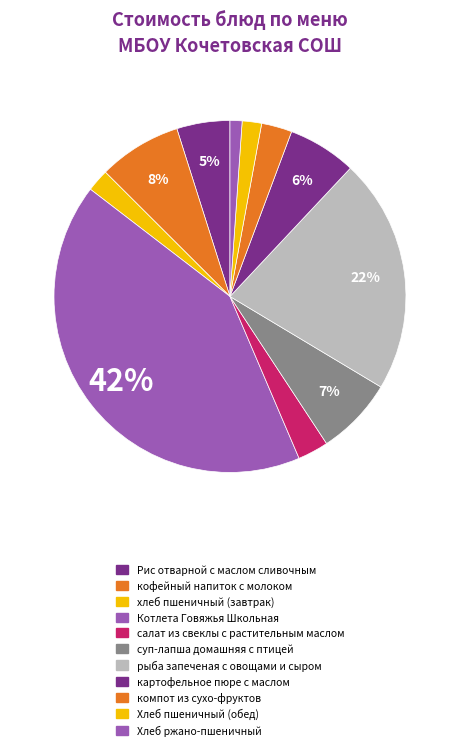

What portion of the pie excludes салат из свеклы с растительным маслом?

97.2%